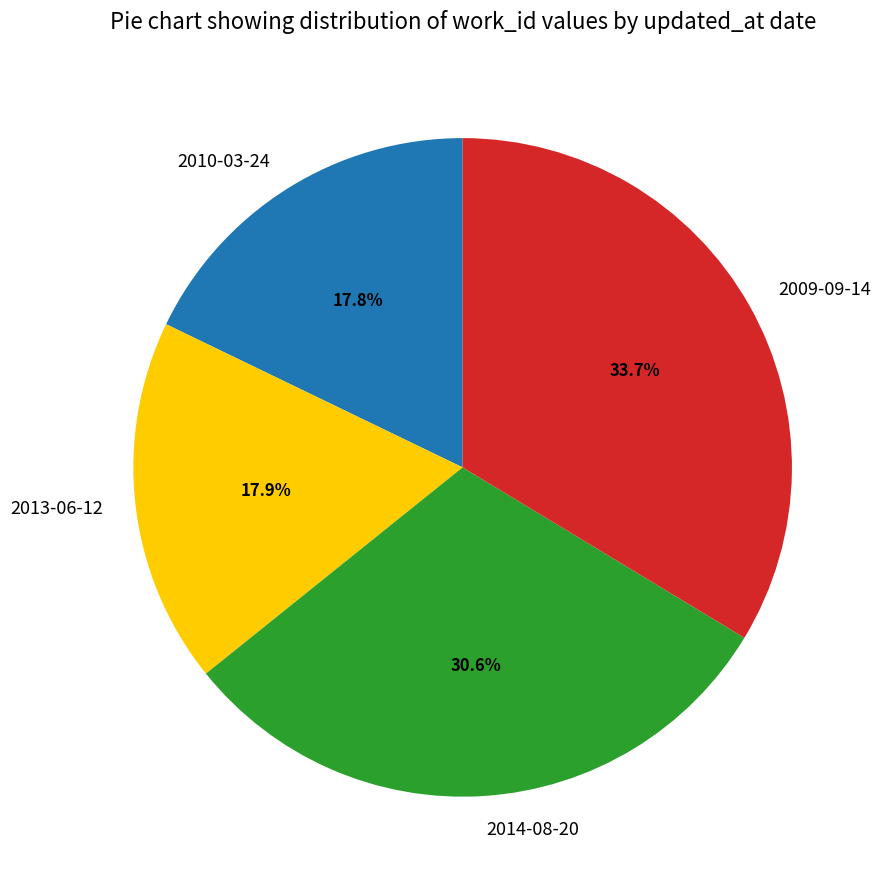

To the nearest percent, what portion does 2009-09-14 represent?

34%